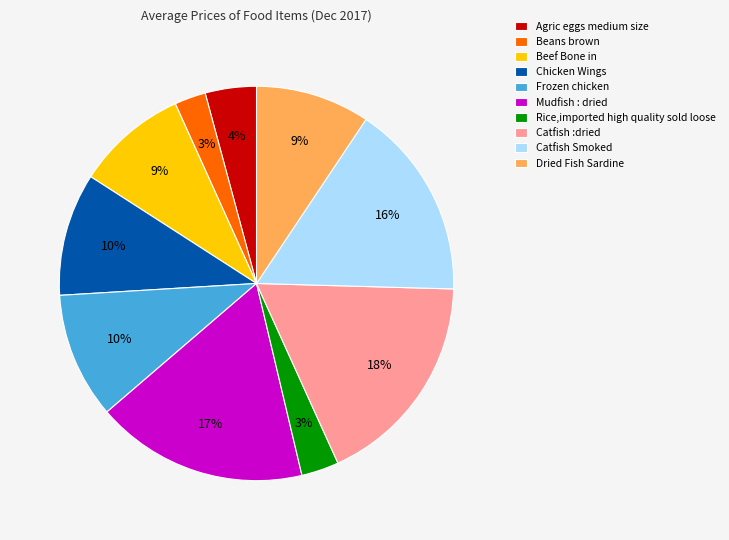

Does Chicken Wings represent more than half of the total?

No